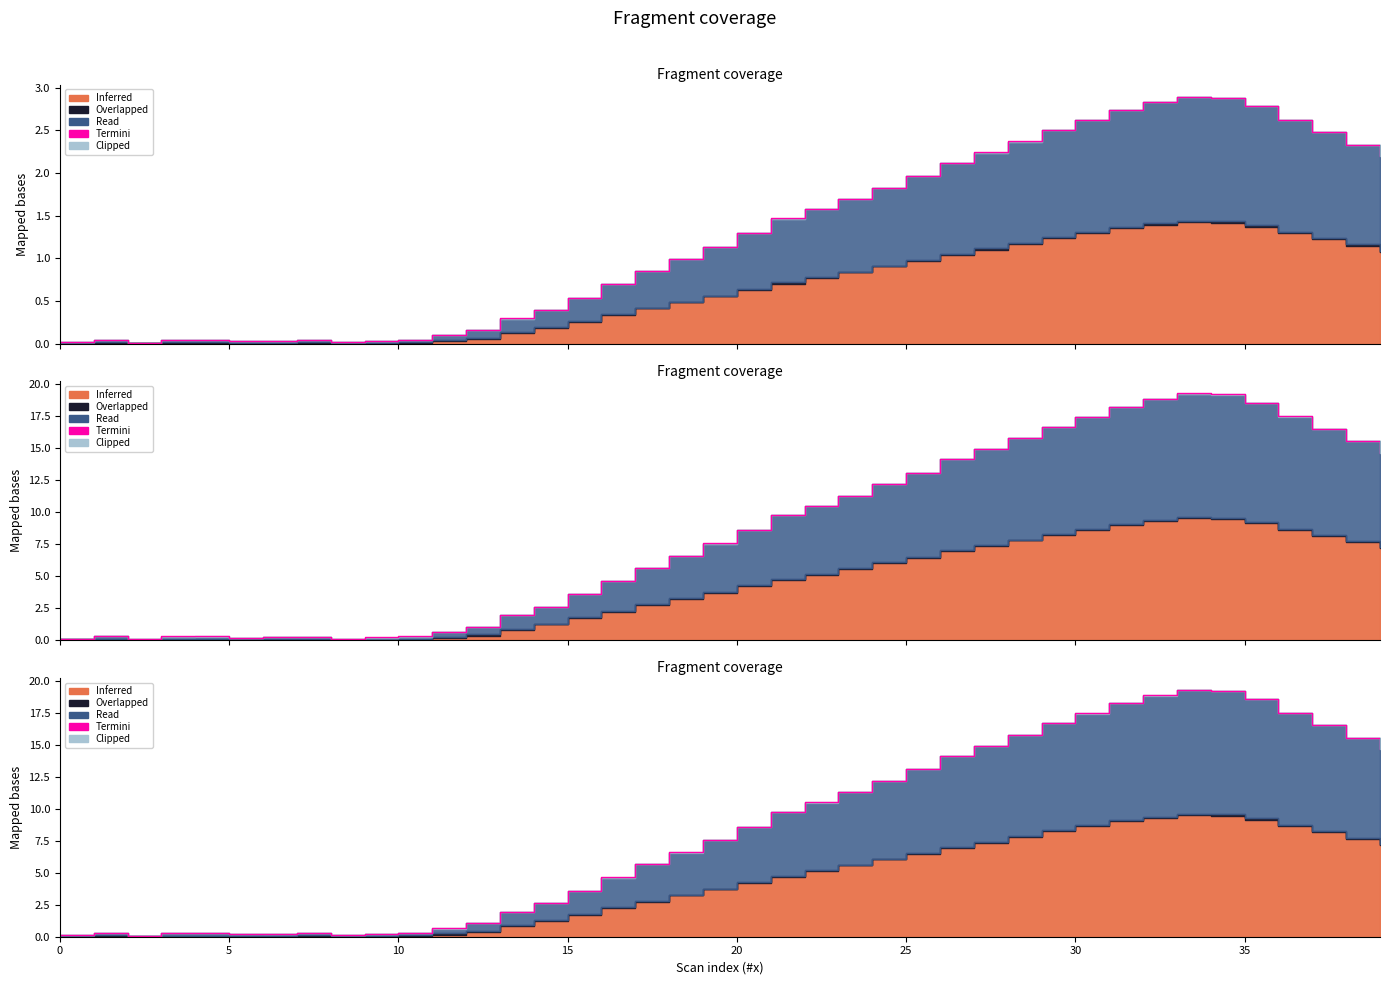

How many points are lower than both their immediate neighbors (excluding endpoints)?

3